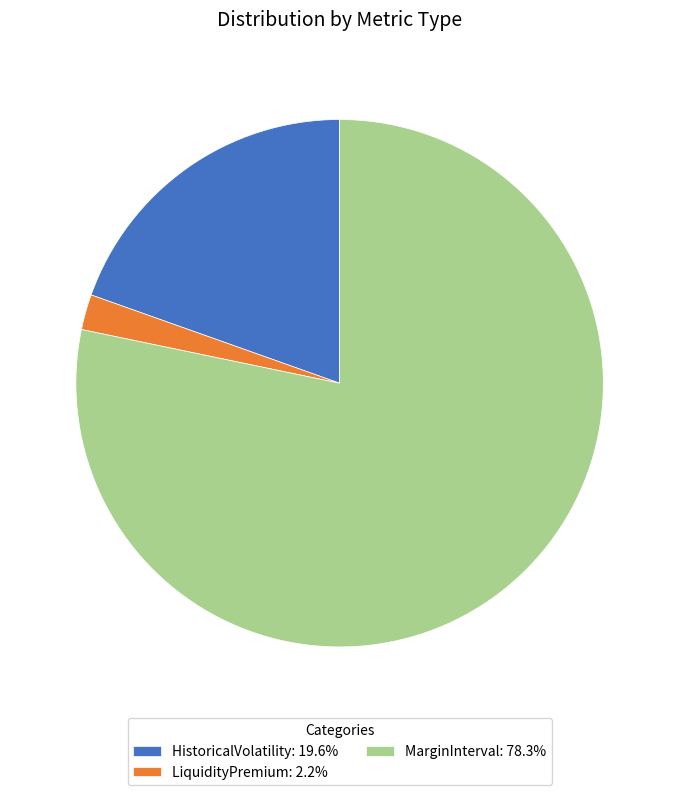

How many slices are in this pie chart?

3